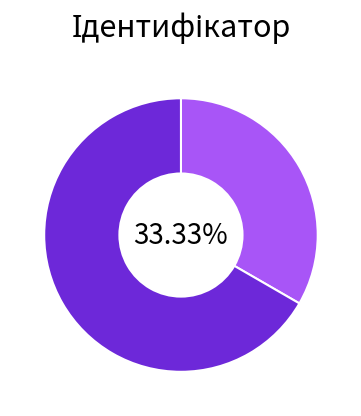

To the nearest percent, what is the average slice percentage?

50%